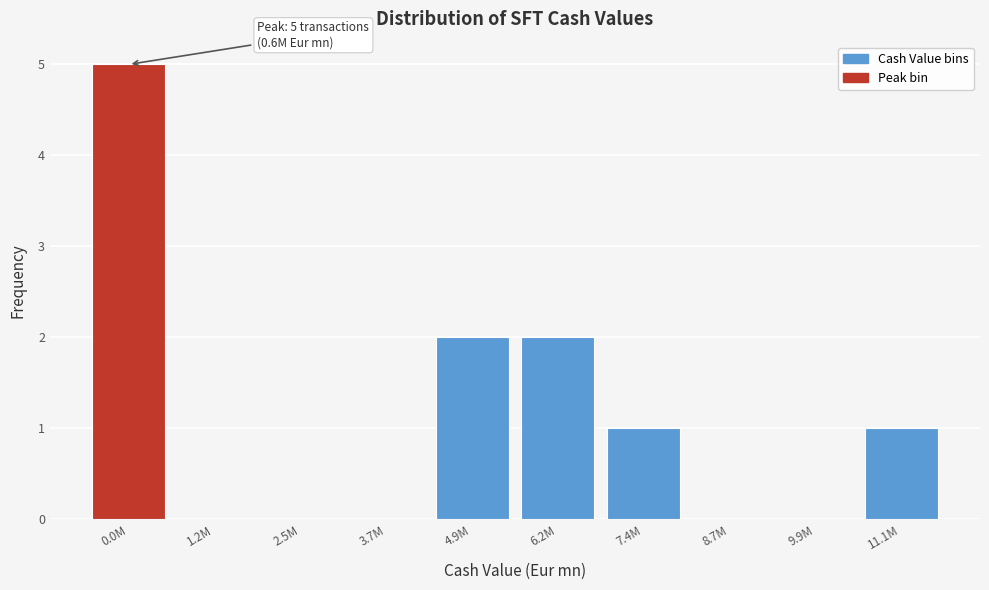

Reading left to right, transcribe all the data shown in this chart.

0.0M=5	1.2M=0	2.5M=0	3.7M=0	4.9M=2	6.2M=2	7.4M=1	8.7M=0	9.9M=0	11.1M=1